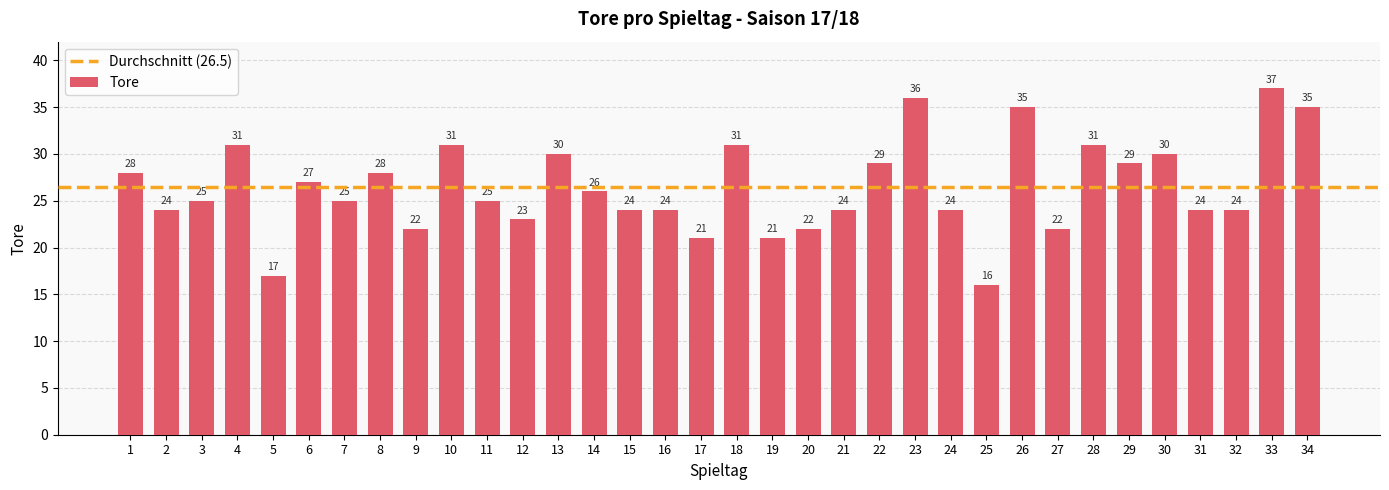

What is the sum of all values?

901